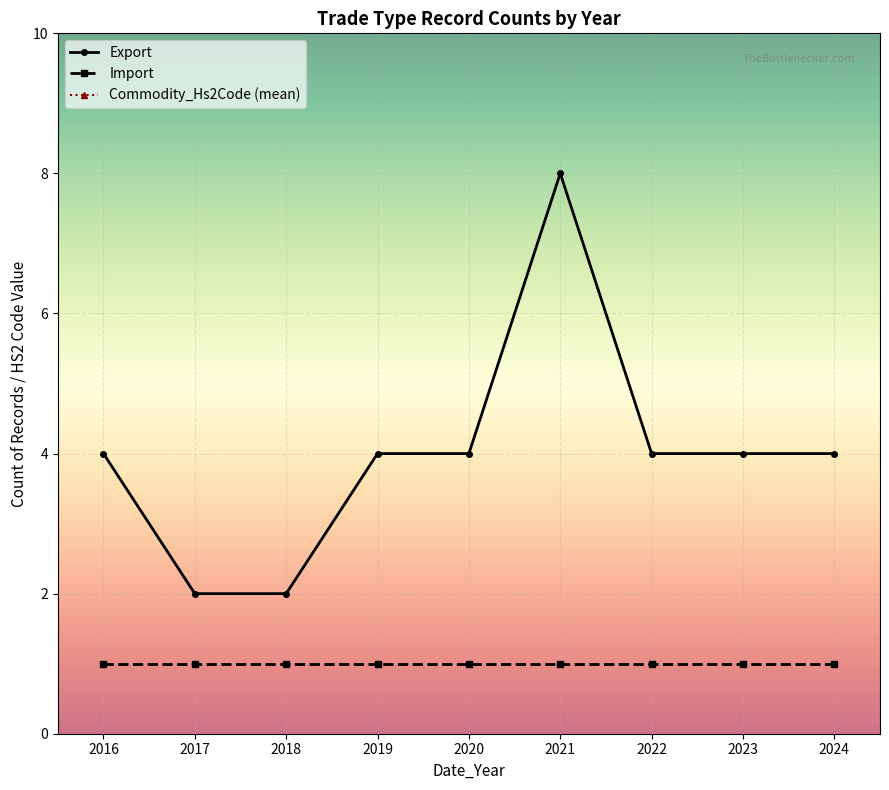

At which category does the chart reach its minimum across all series?

2016